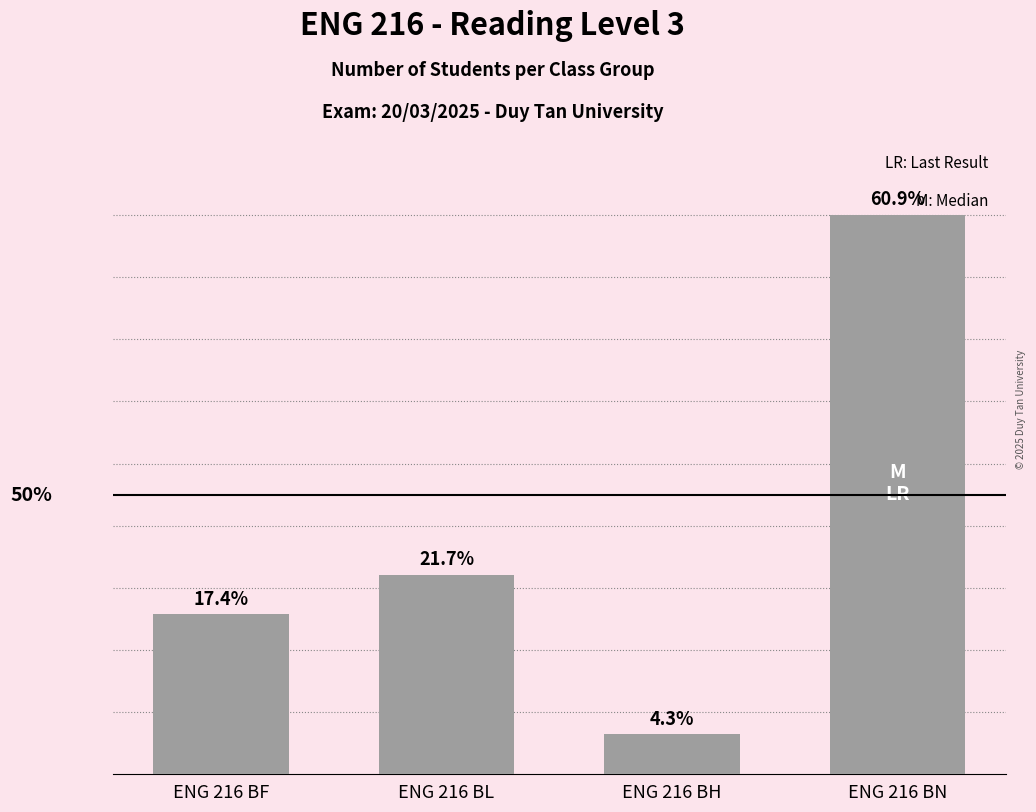

Are the bars horizontal?

No